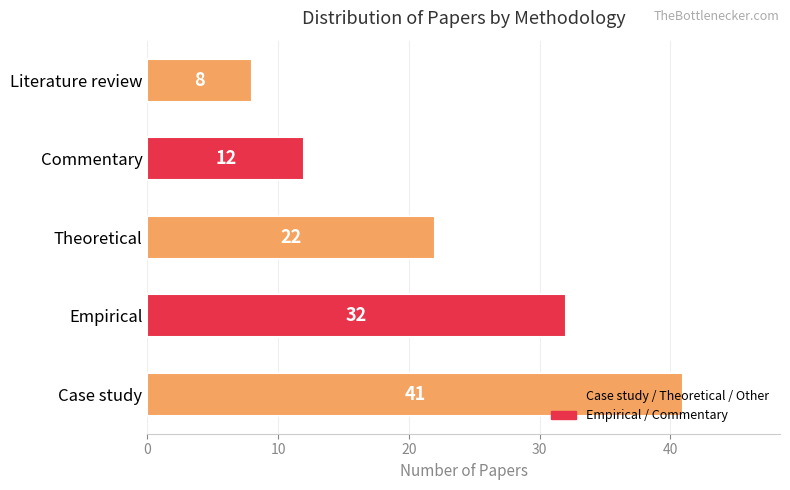

What is the difference between the maximum and minimum values?

33